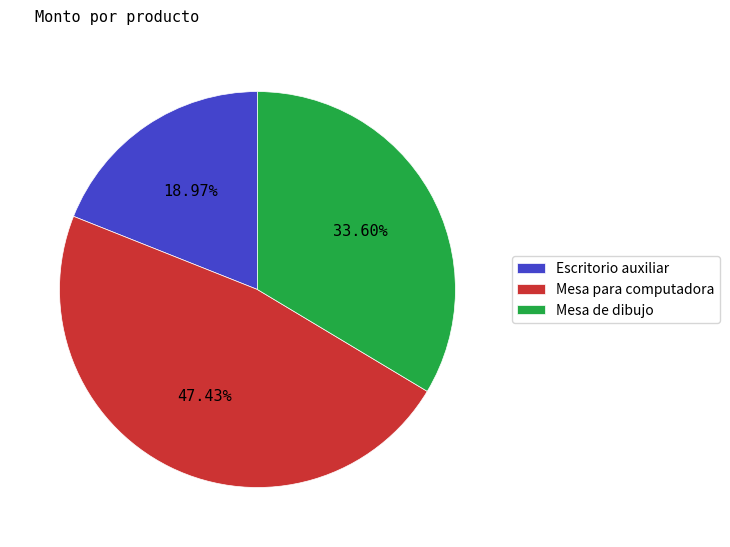

Count the number of slices in the pie.

3